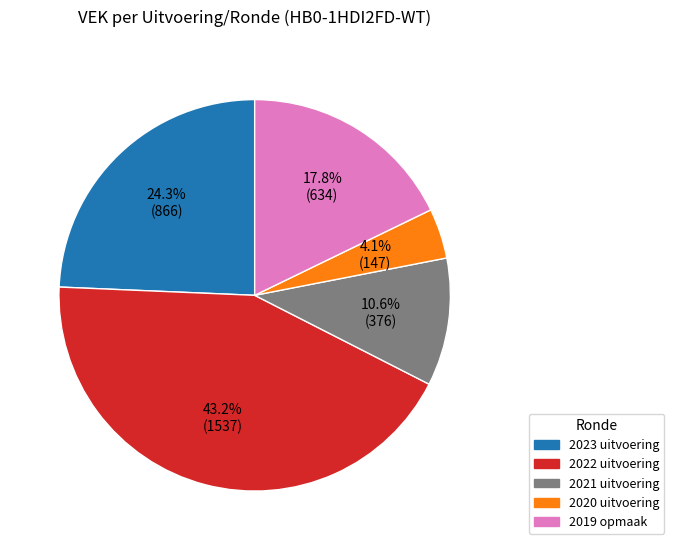

Count the number of slices in the pie.

5